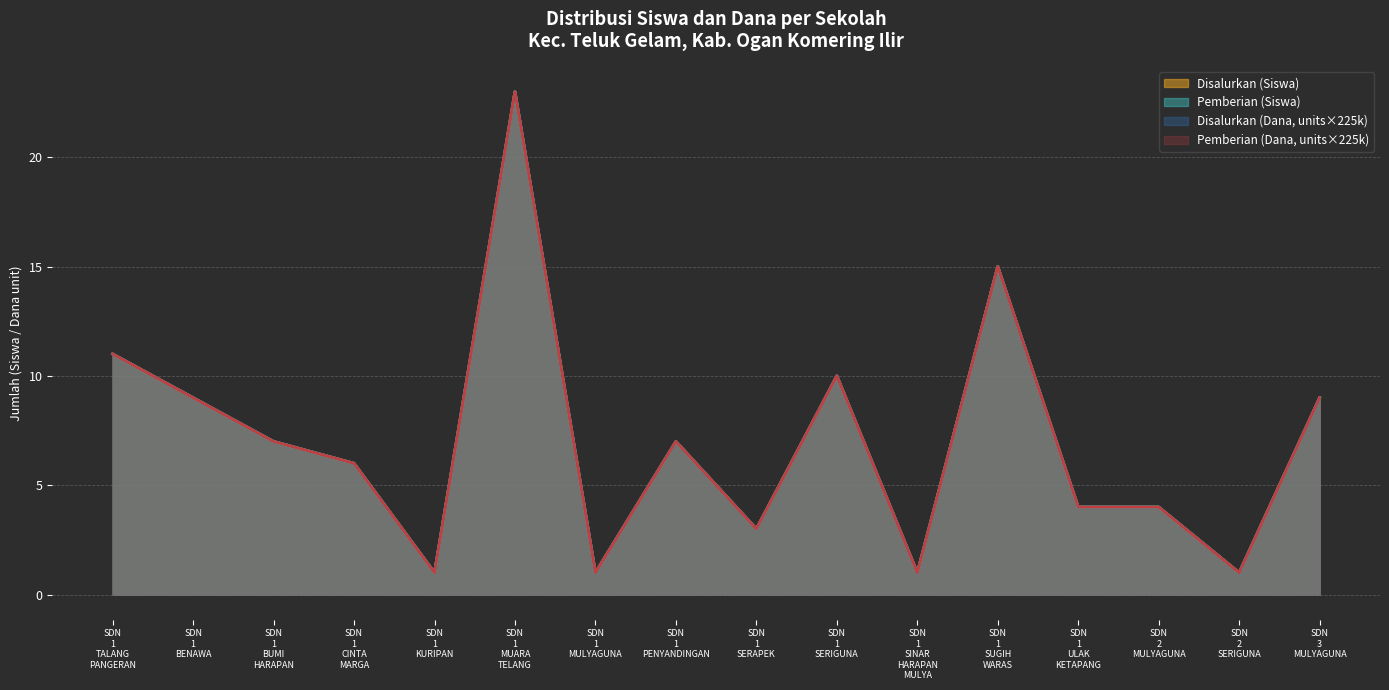

Which series has the largest range (max minus min)?

Disalurkan (Siswa)